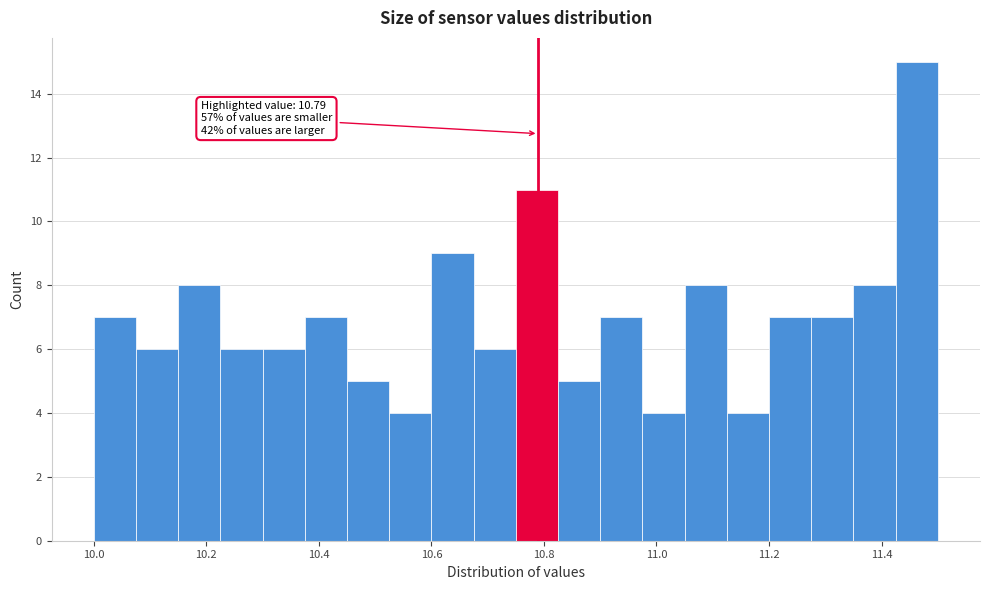

Read against the x-axis, roughly where is the centre of the tallest bar?

11.46